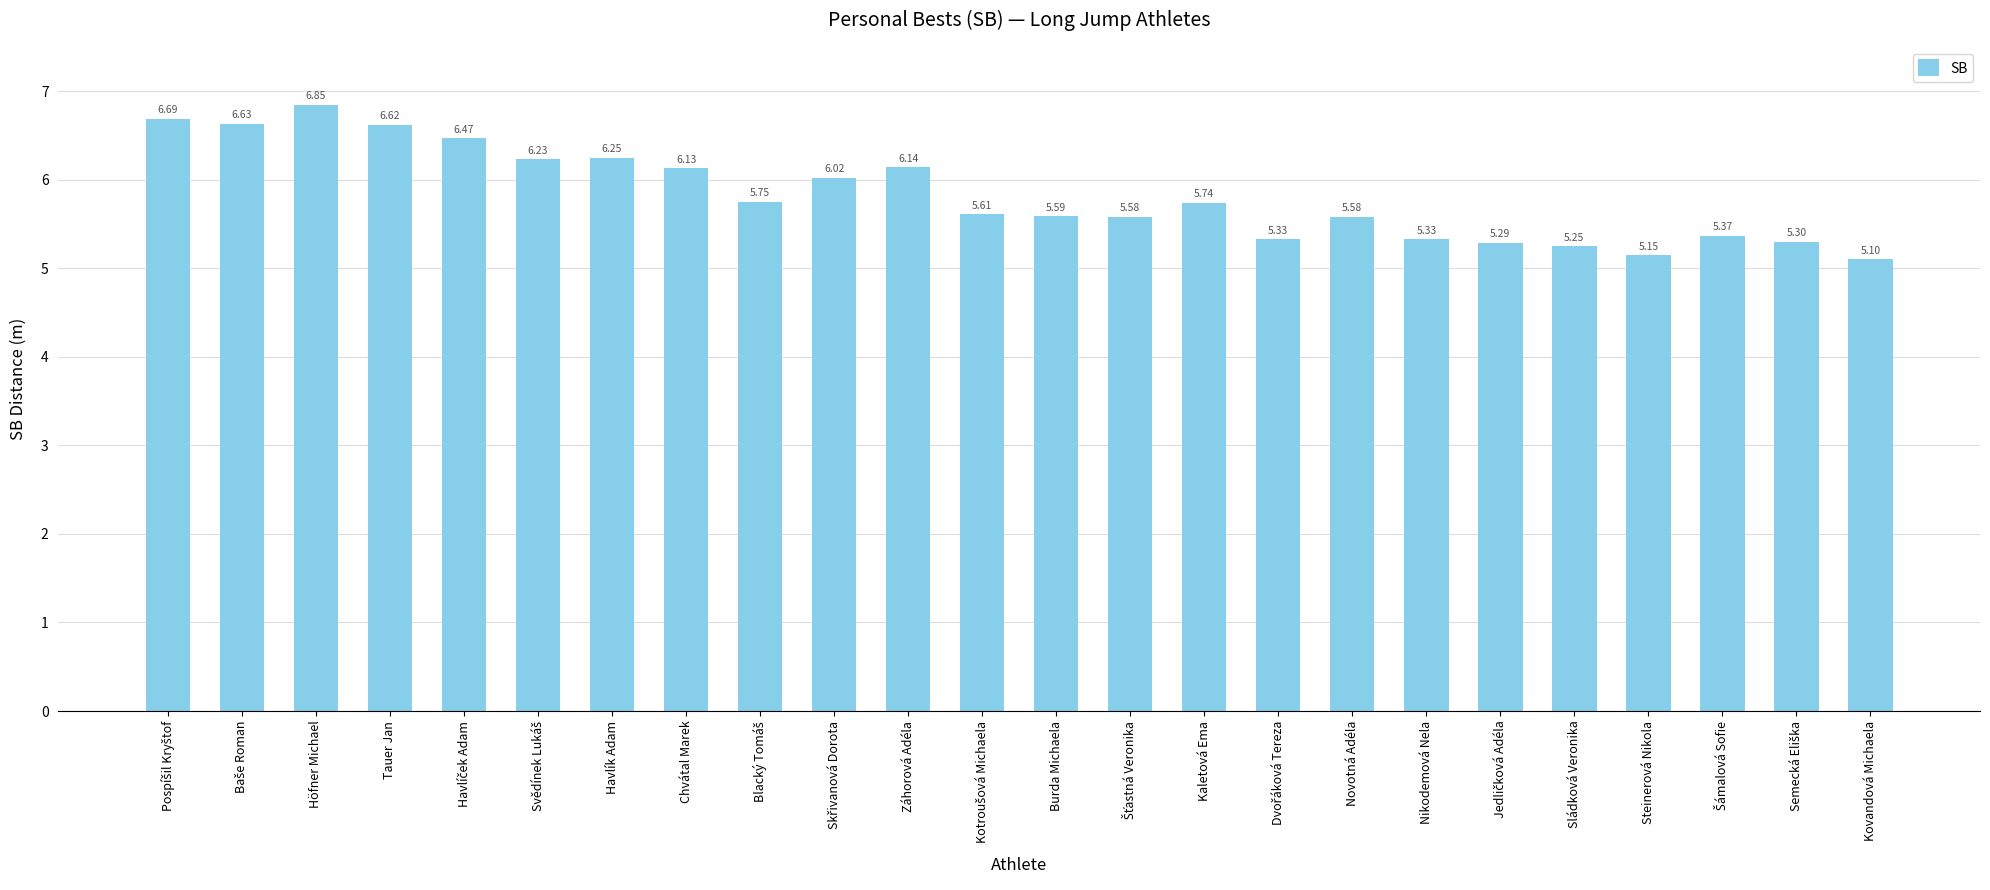

Which category has the lowest value across all series?

Kovandová Michaela